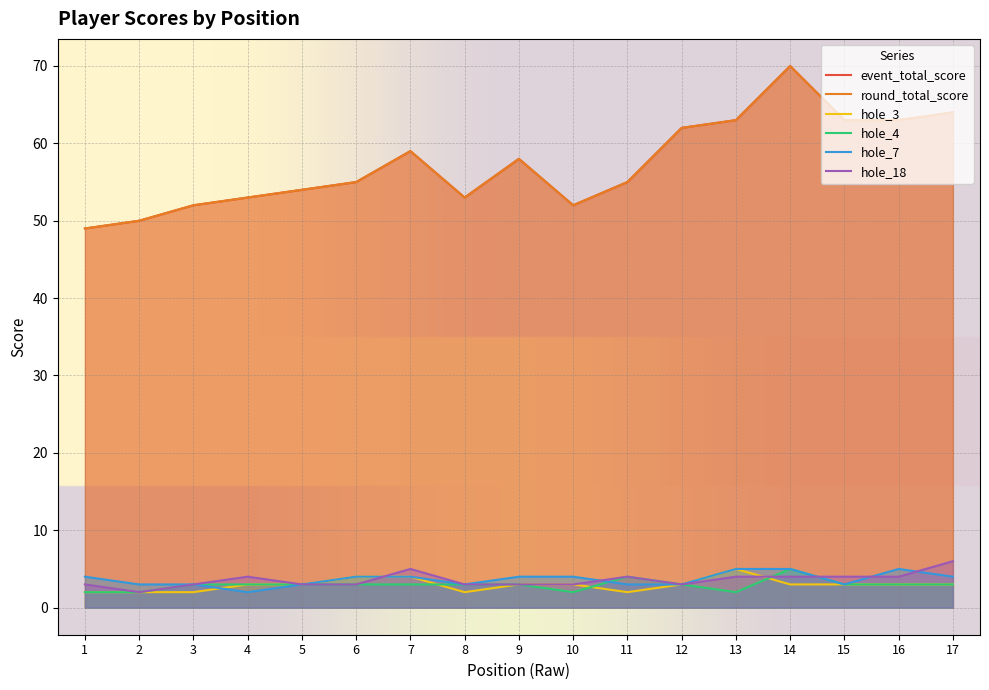

True or false: hole_3 and event_total_score cross at least once.

False